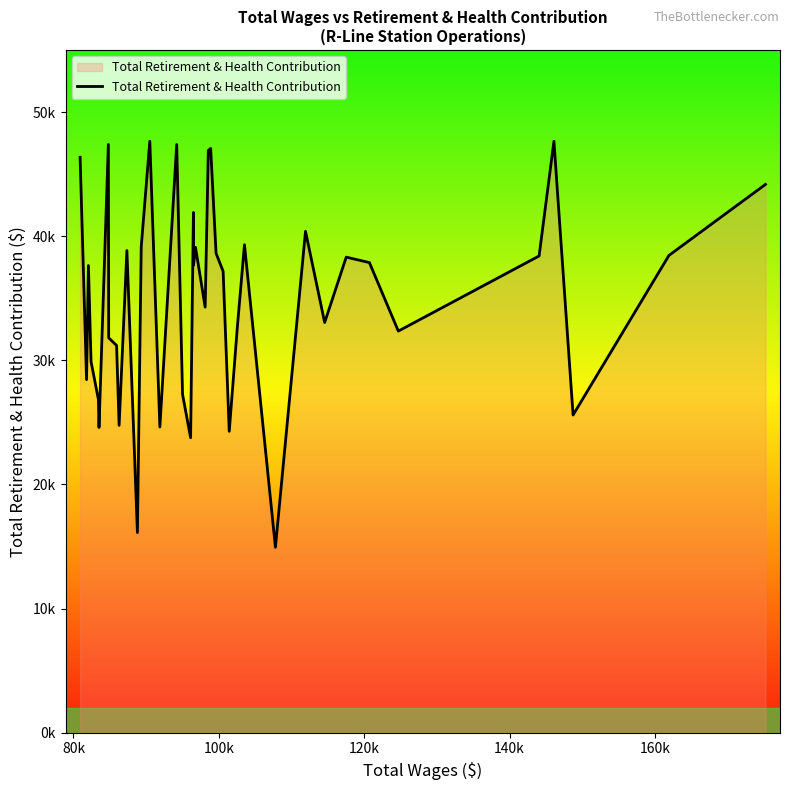

What is the value of the 18th point from the left?

23766